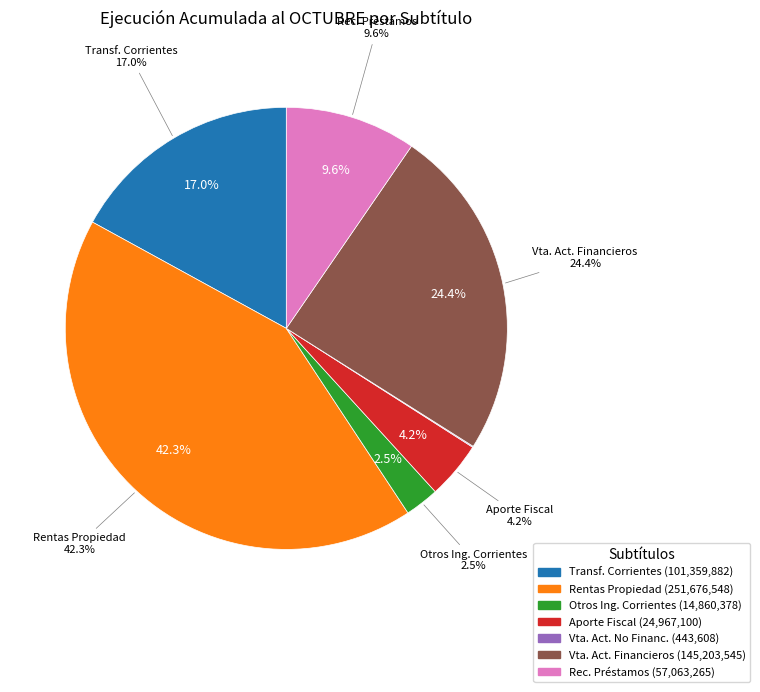

To the nearest percent, what is the combined percentage of OTROS INGRESOS CORRIENTES and RENTAS DE LA PROPIEDAD?

45%